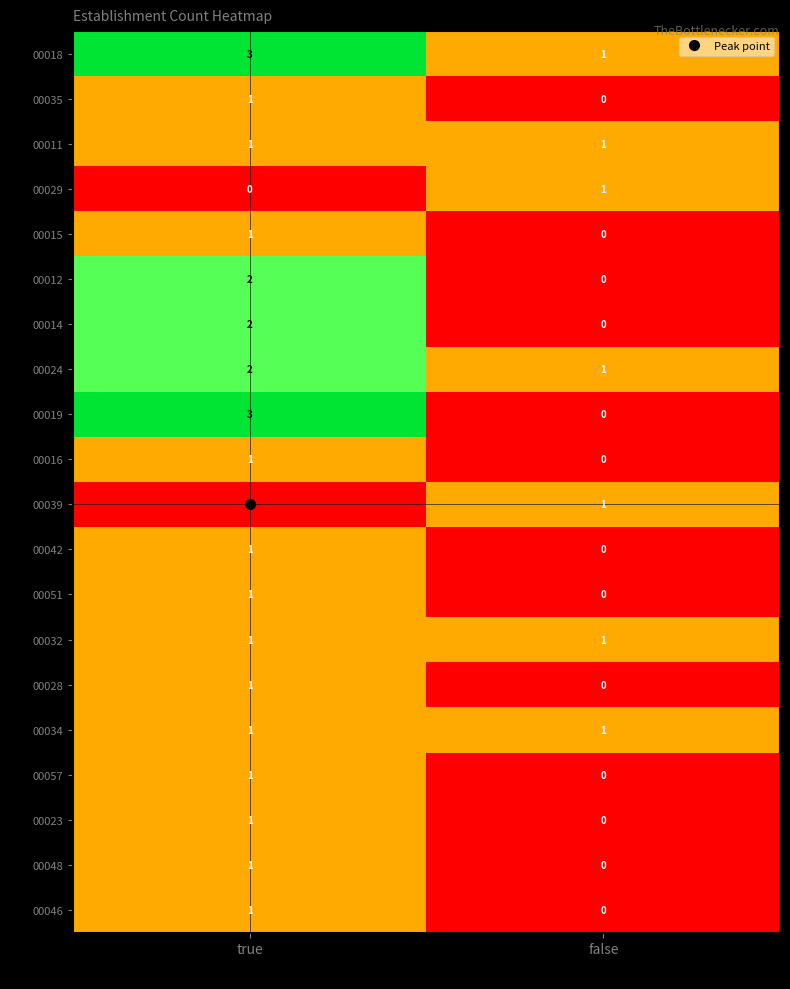

What is the greatest value displayed?

3